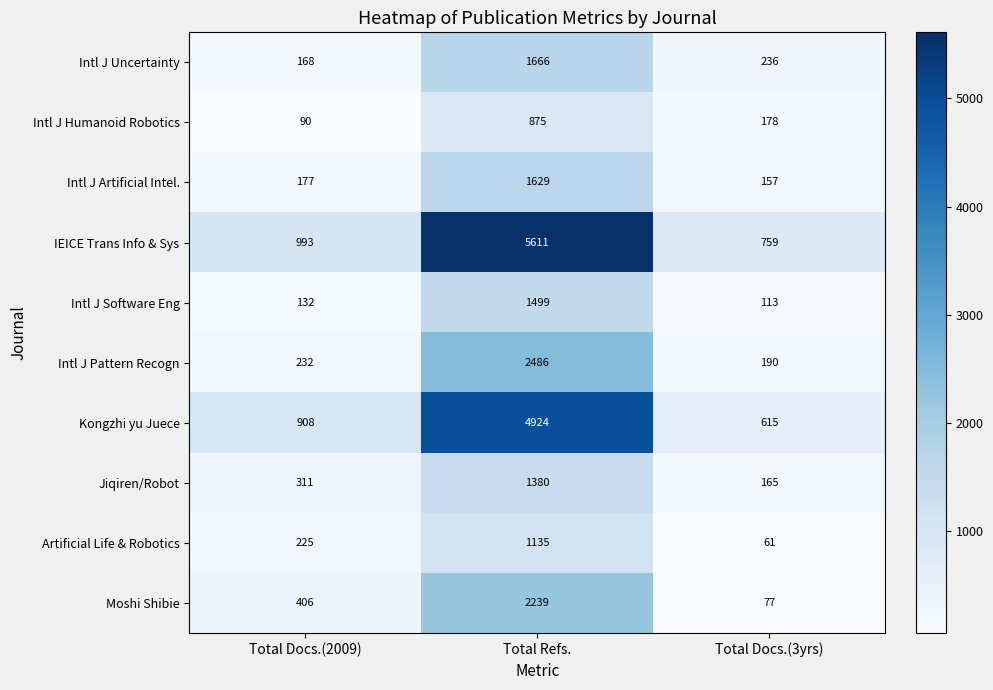

Which series has the largest range (max minus min)?

IEICE Trans Info & Sys